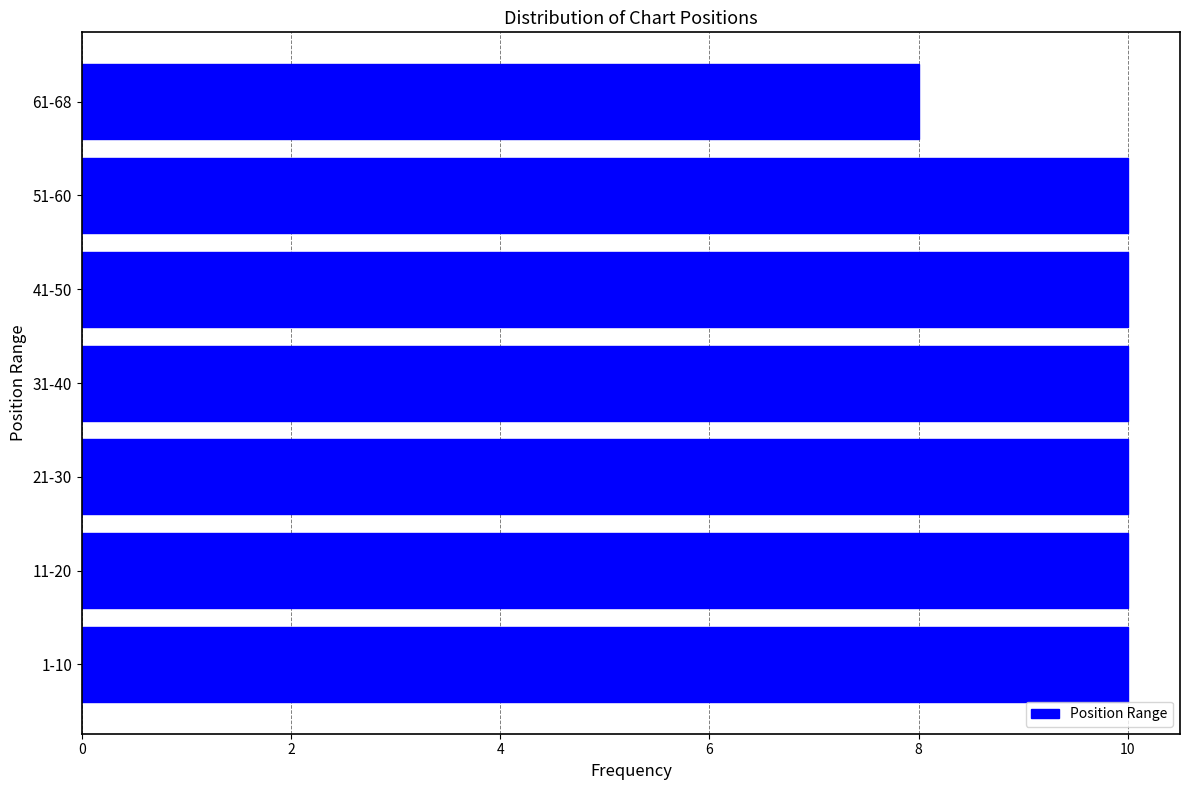

Reading bottom to top, extract all data points from this chart.

1-10=10	11-20=10	21-30=10	31-40=10	41-50=10	51-60=10	61-68=8